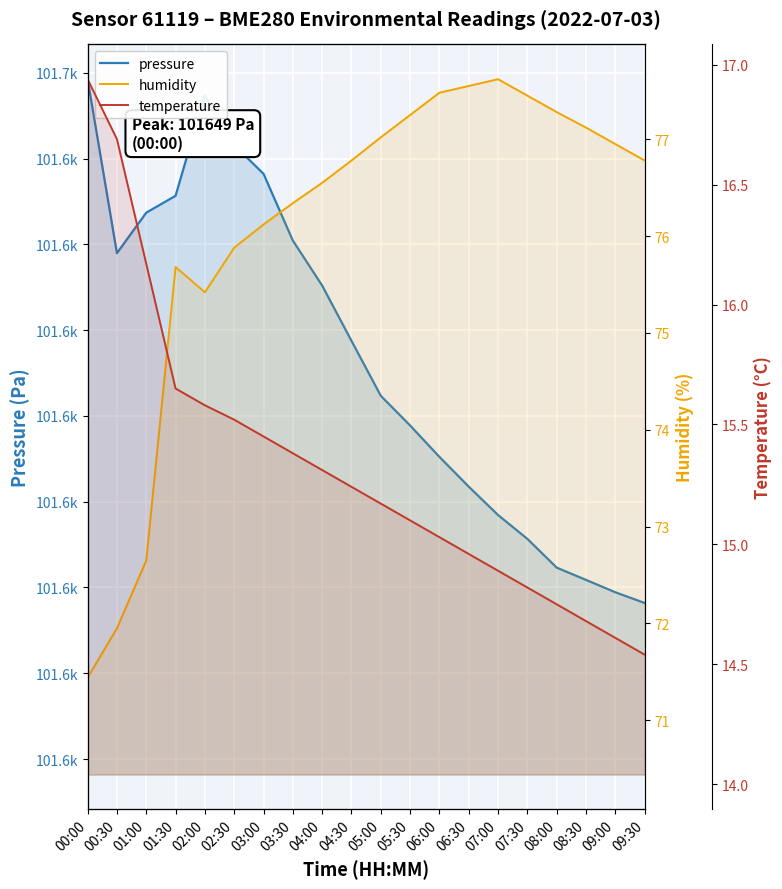

True or false: temperature and pressure cross at least once.

False